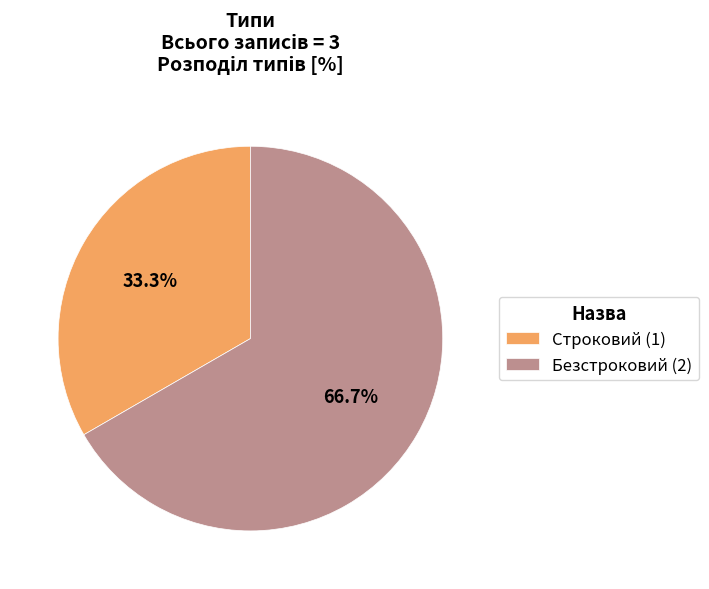

Combined, do Безстроковий and Строковий account for over 50%?

Yes